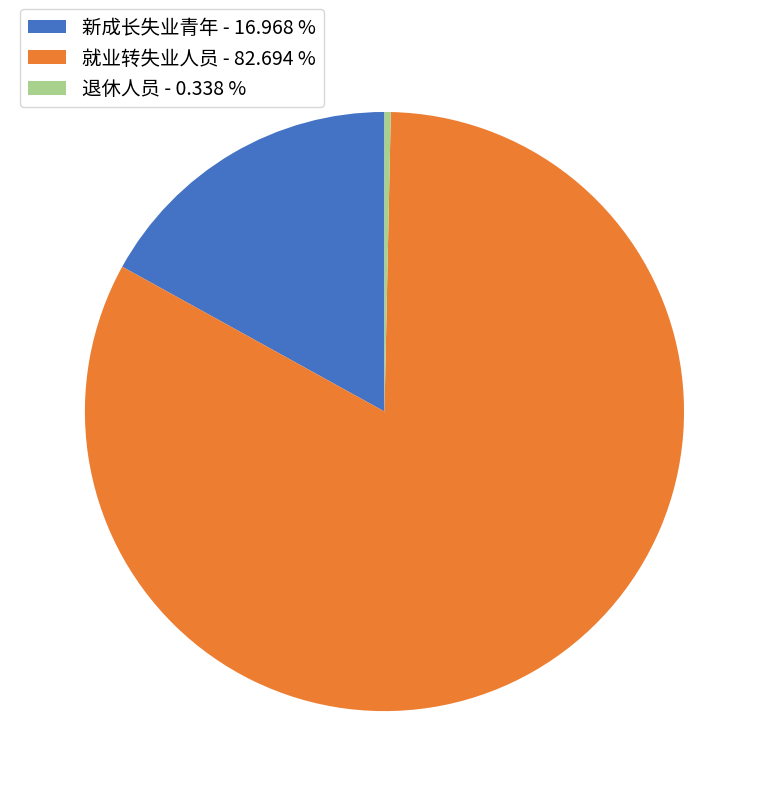

Does 新成长失业青年 account for over 50% of the chart?

No